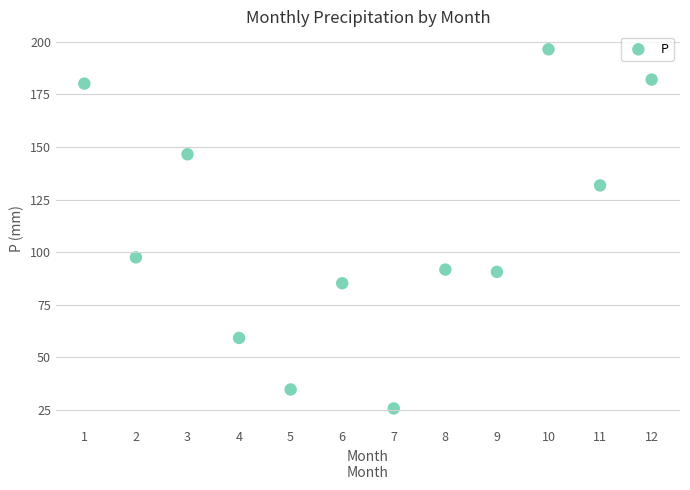

What Y value in the scatter plot is closest to 111?

97.5